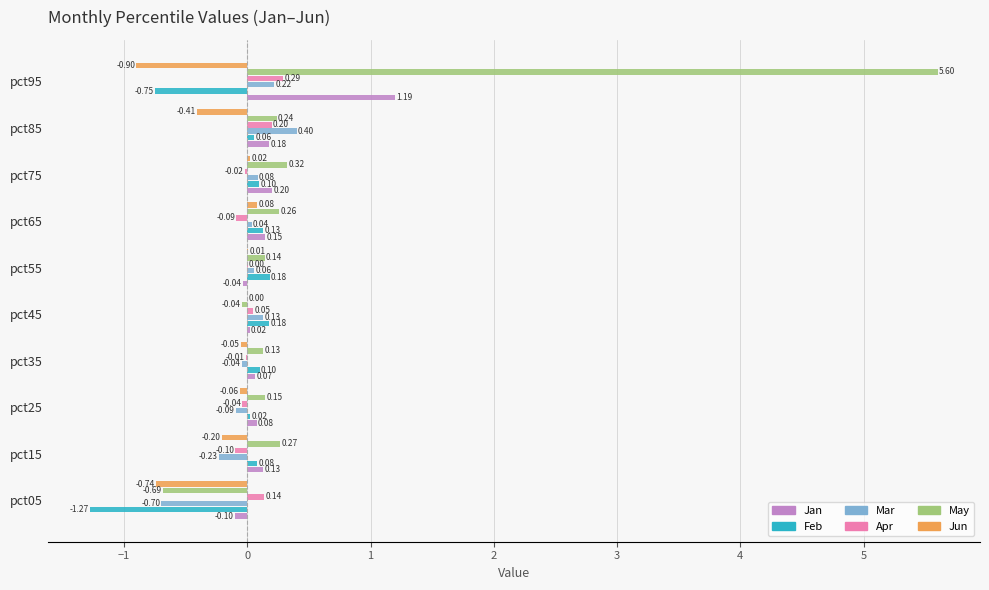

Is the value of Jun at pct95 greater than the value of May at pct35?

No